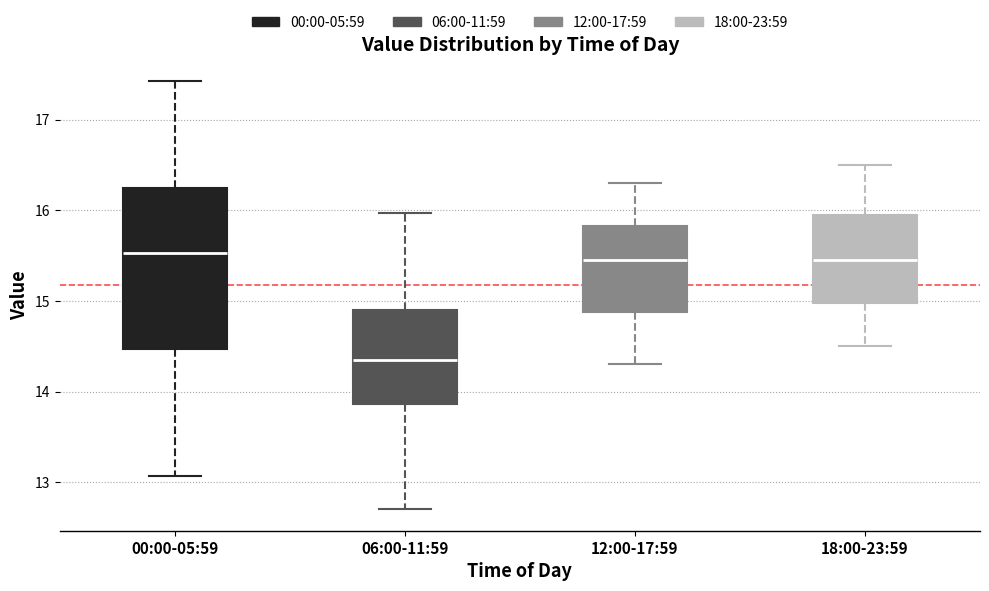

Comparing the boxes themselves (not the whiskers), which one is the tallest?

00:00-05:59